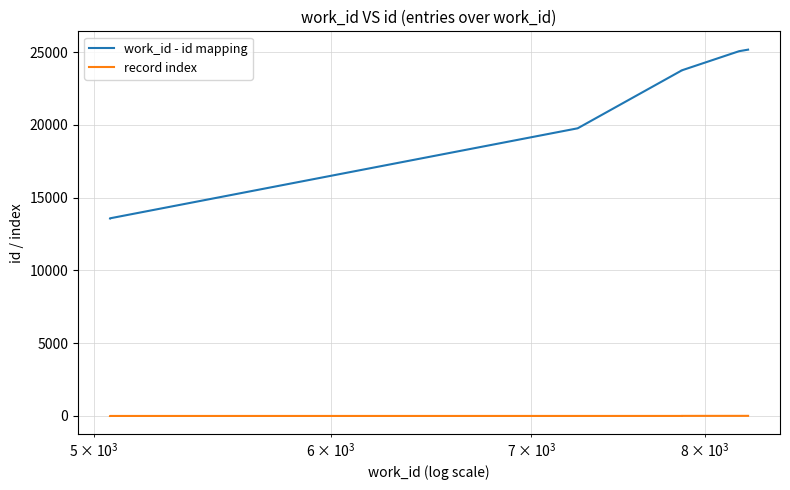

How many lines are shown in the chart?

2